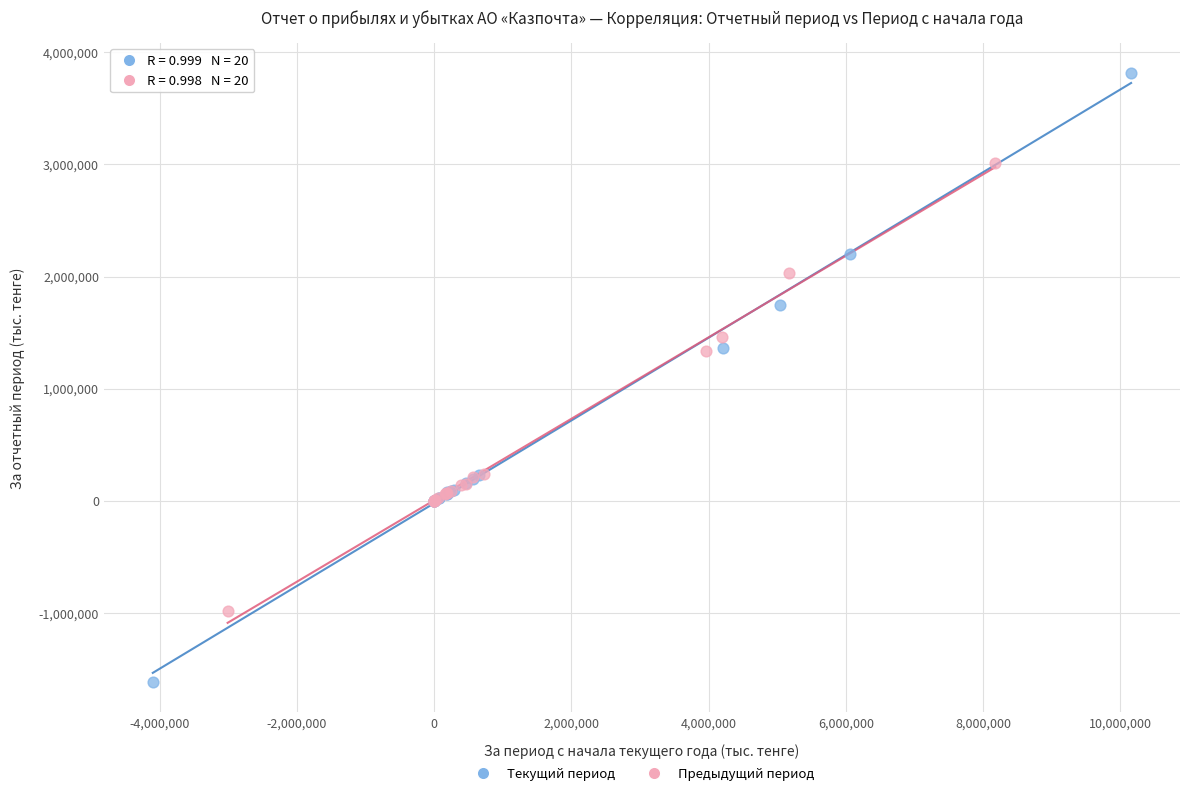

Which series has the widest spread of Y values?

Текущий период